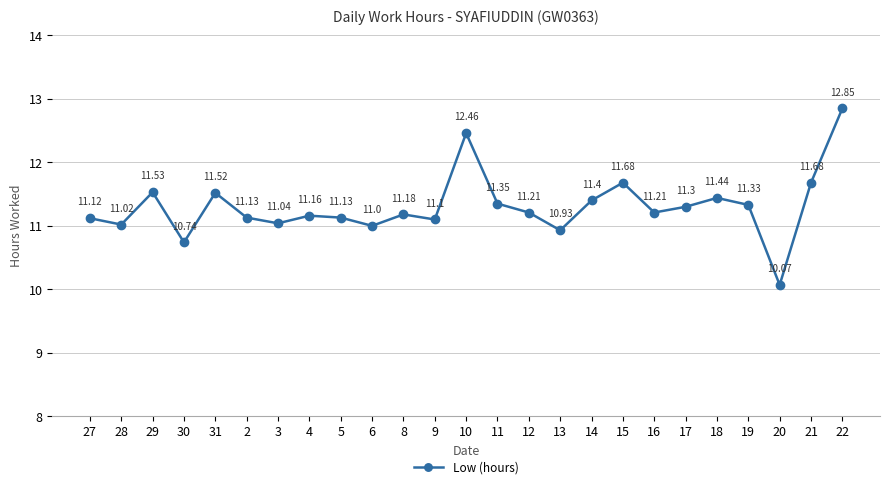

What is the difference between the maximum and minimum values?

2.8